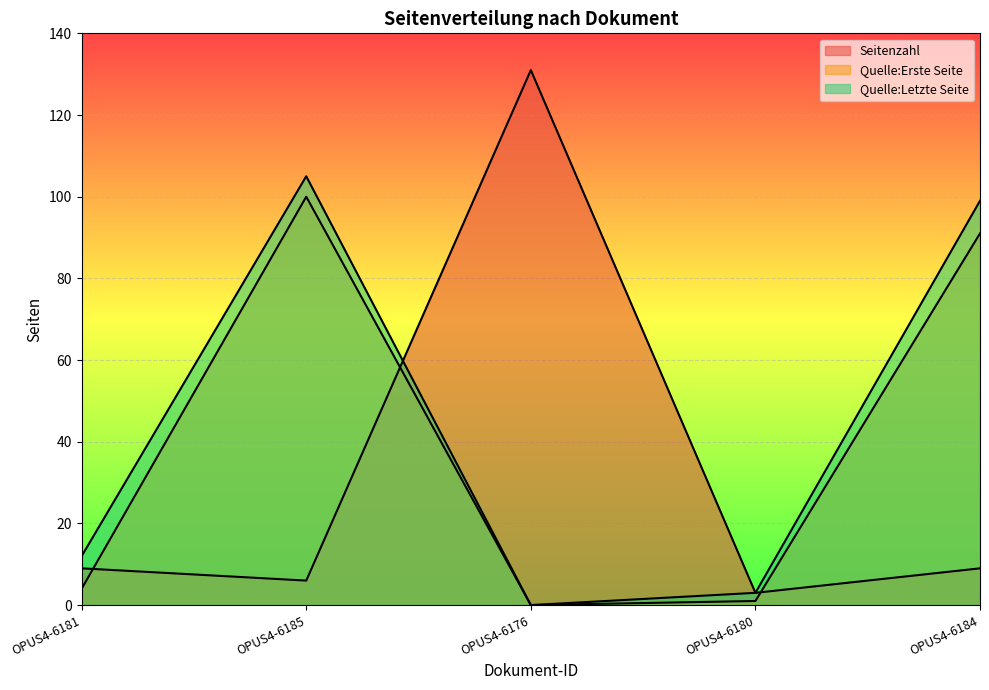

Between OPUS4-6180 and OPUS4-6185, which is larger?

OPUS4-6185